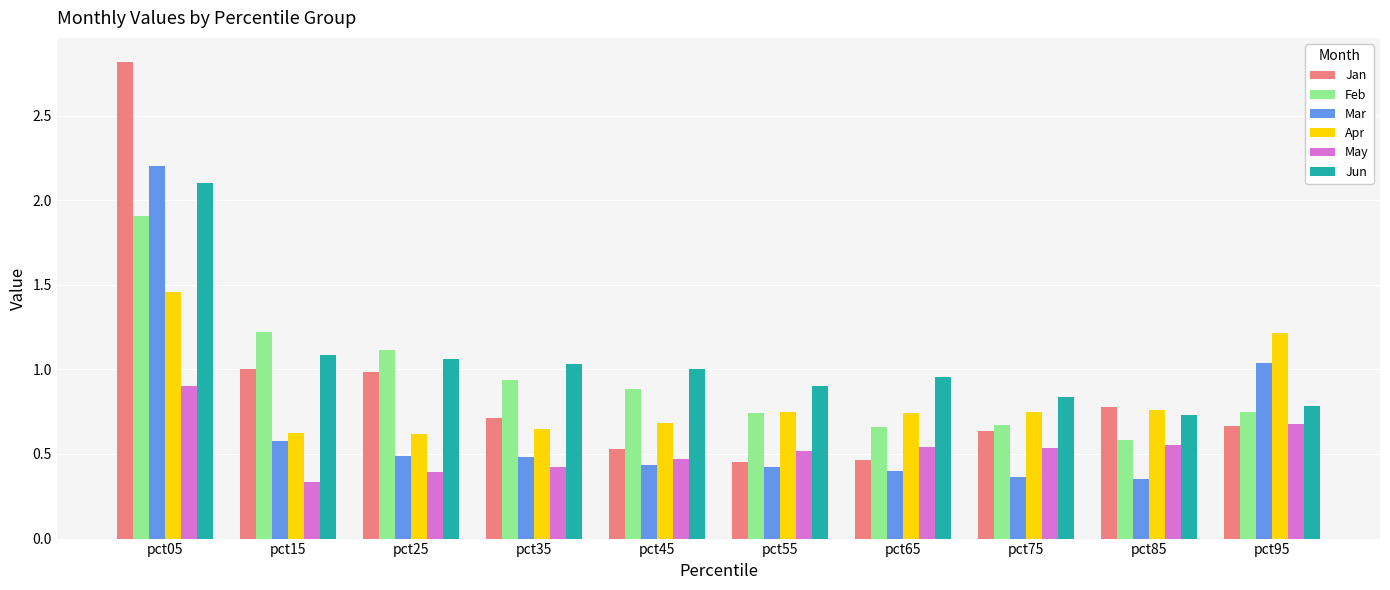

What is the maximum value for Mar?

2.2